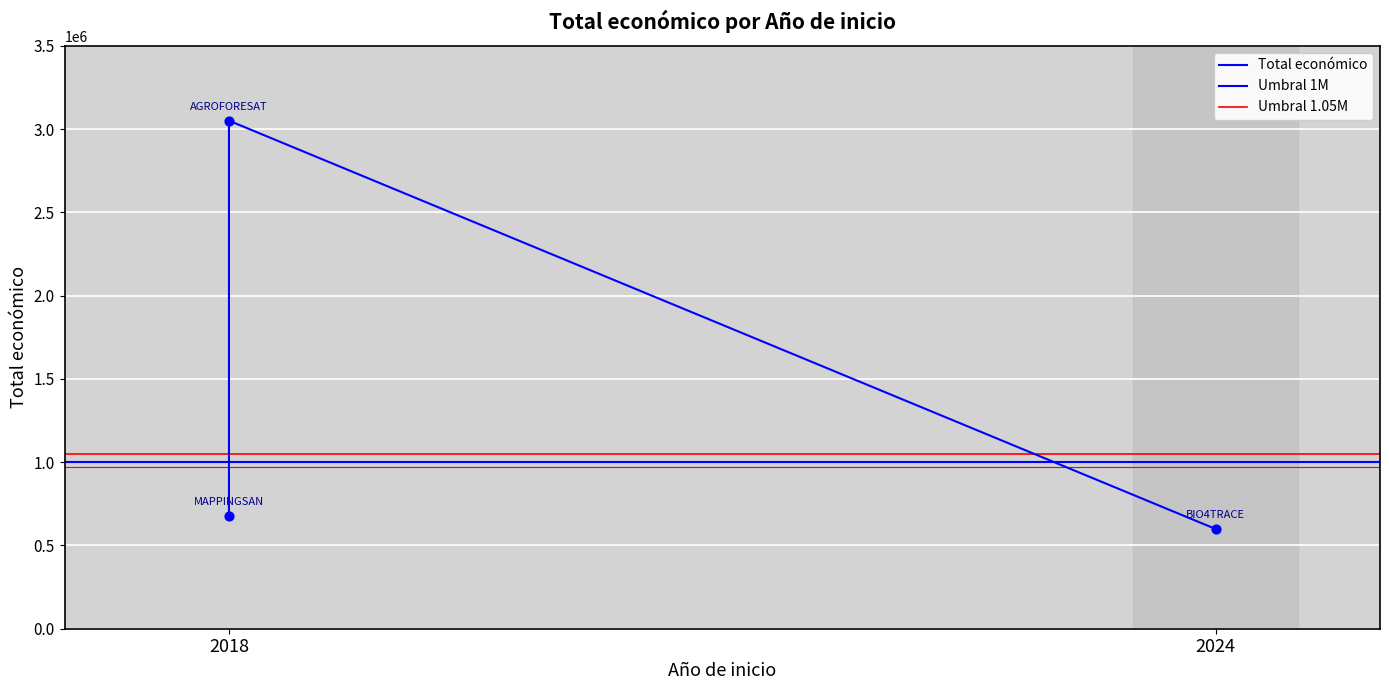

Between 2024 and 2018, which is larger?

2018